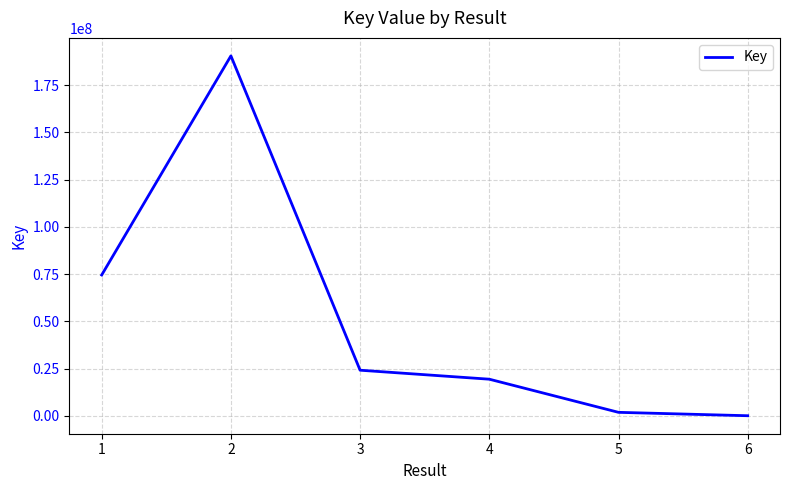

What is the difference between the maximum and minimum values?

190471993